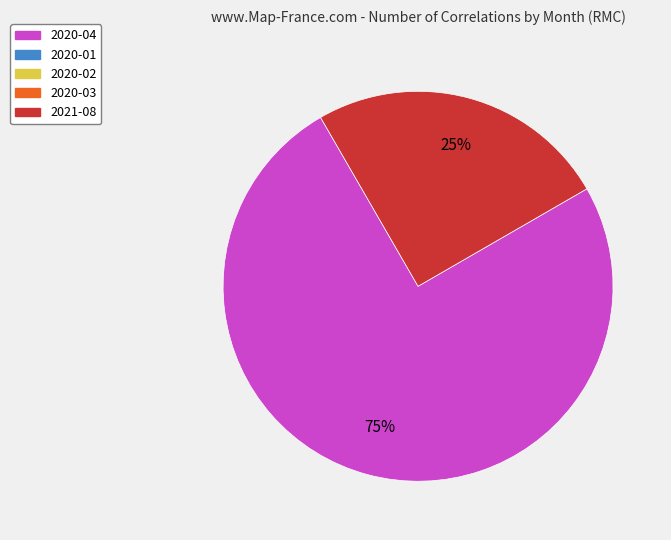

Is there any slice that represents more than half of the pie?

Yes